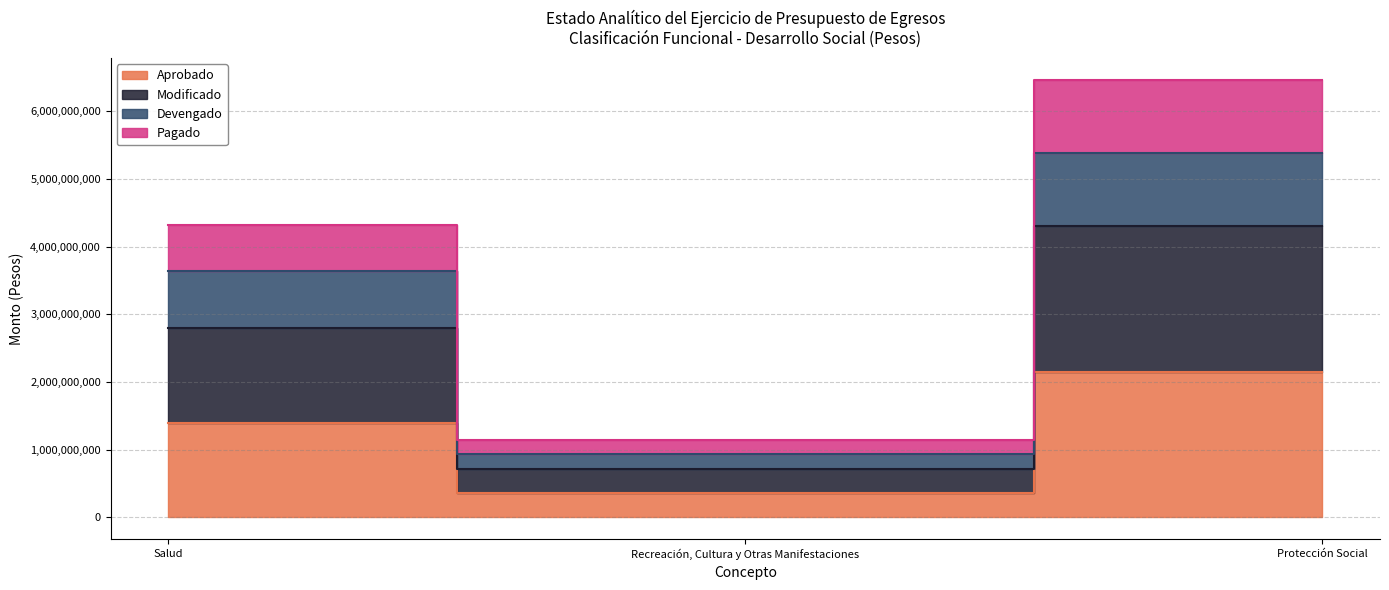

Where is Modificado nearest to the value 2507730827?

Salud